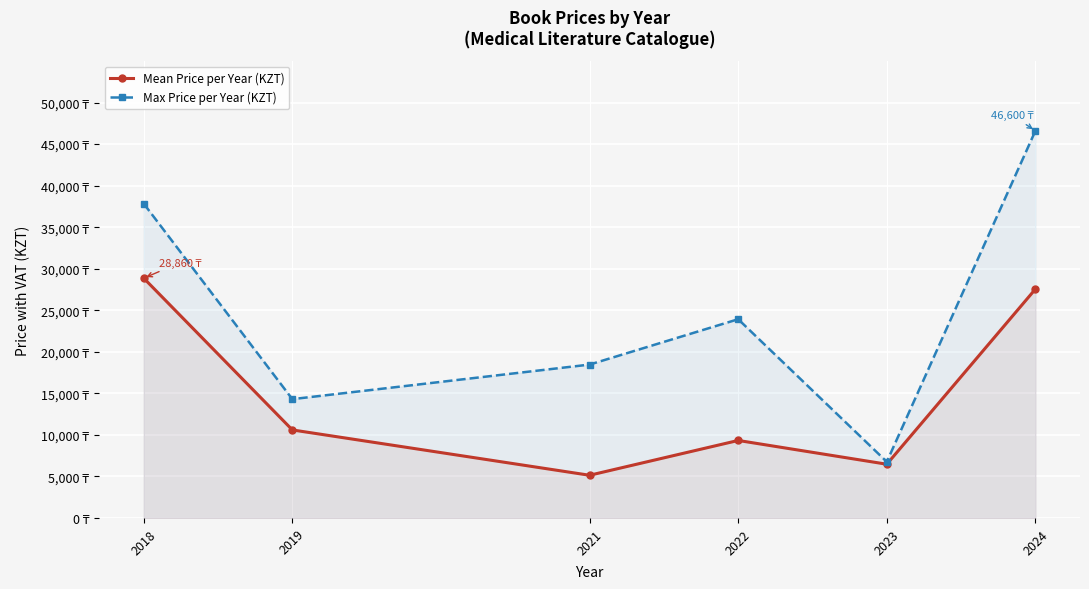

The Mean Price per Year (KZT) series shows 10595.0 at 2019. True or false?

True